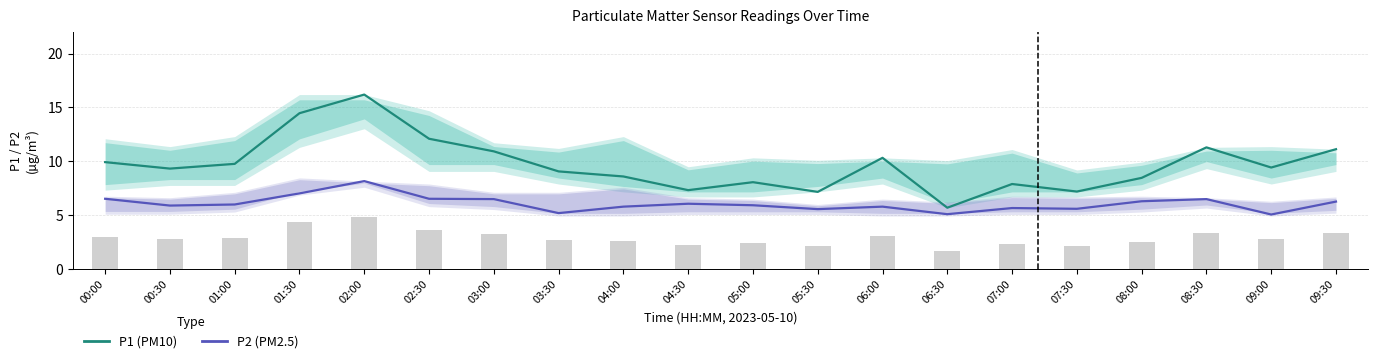

What is the average value of the P1 (PM10) series?

9.7